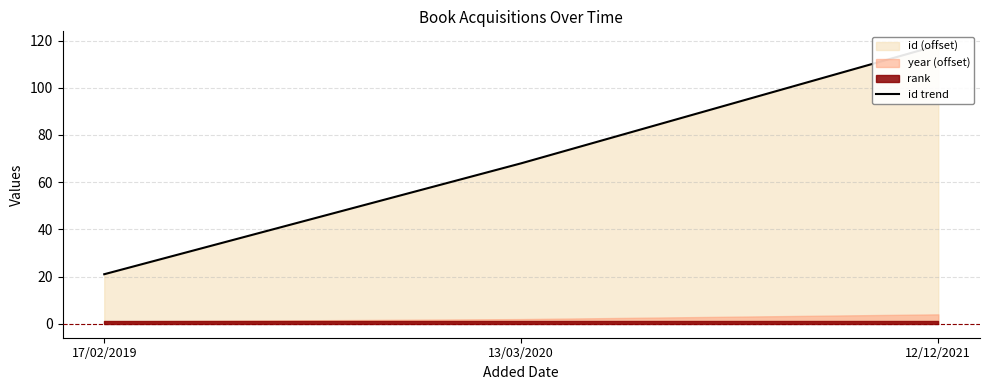

Count the values in the range 21 to 118.

3